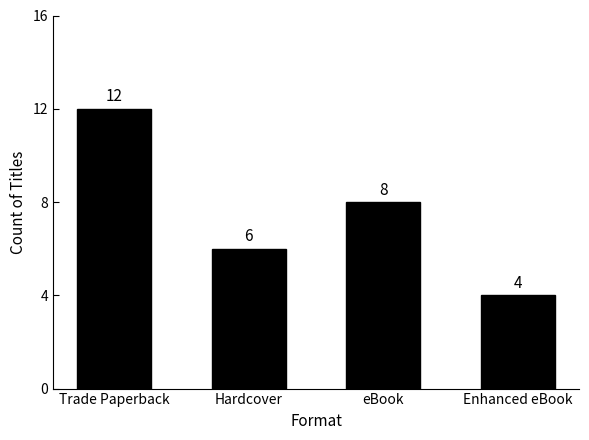

Count the number of data series in this chart.

1